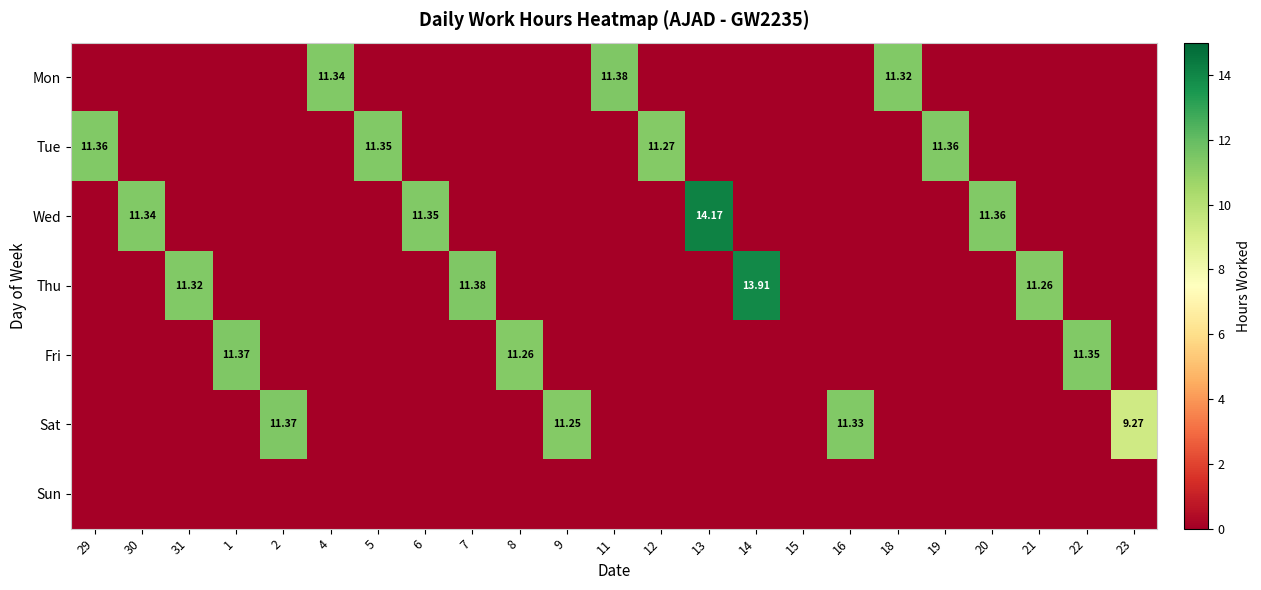

What is the total value across all series at 30?

11.3